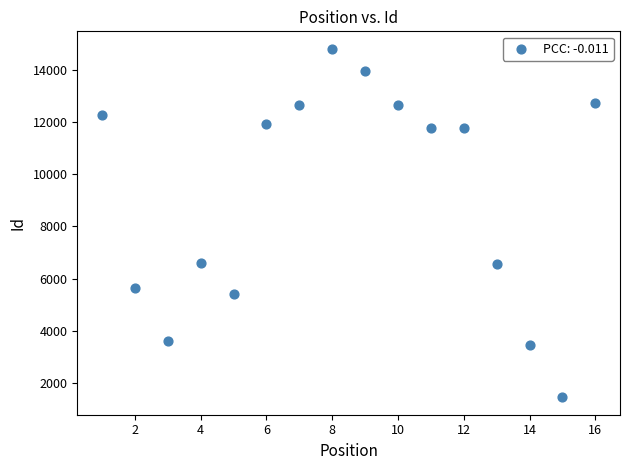

What is the range of Y values (max minus min)?

13353